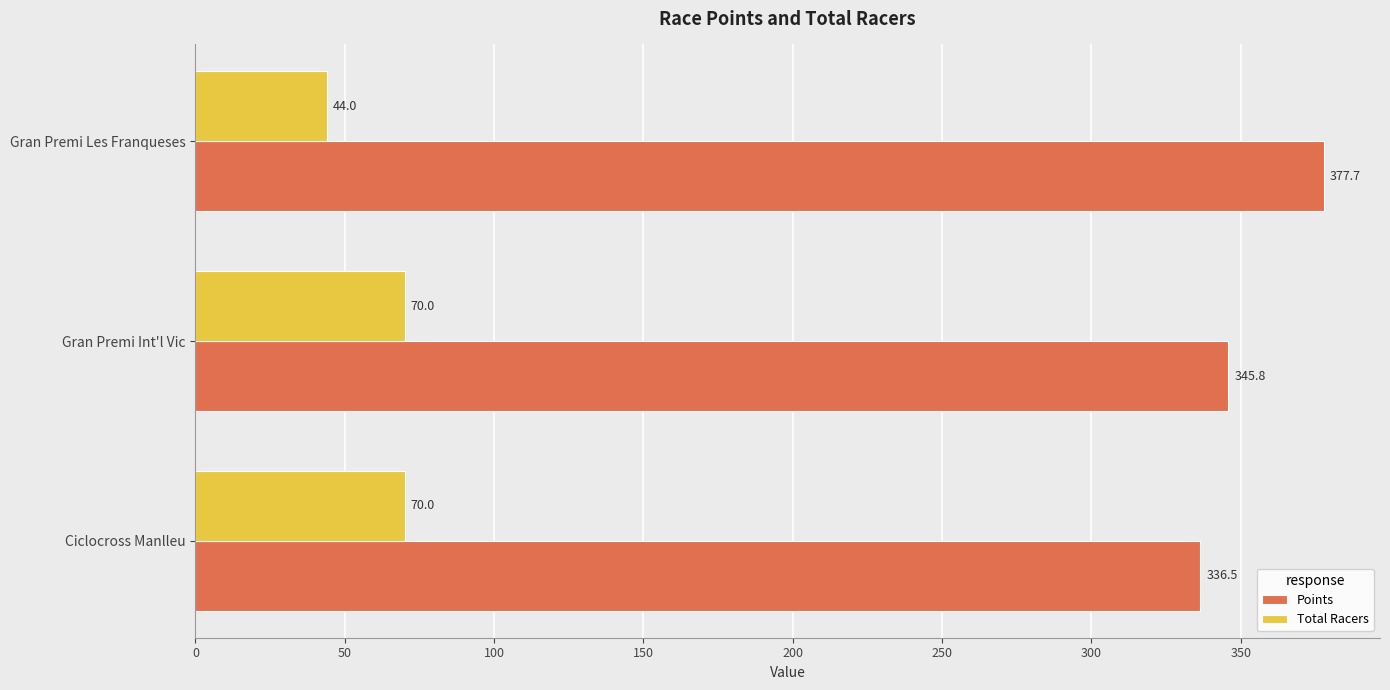

Where is Points nearest to the value 357?

Gran Premi Int'l Vic